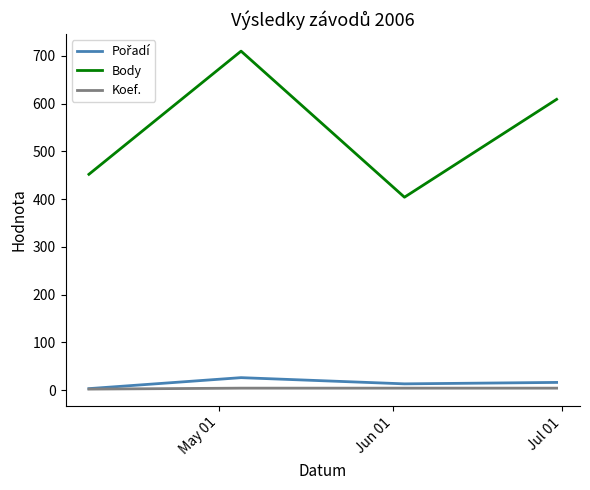

True or false: Koef. and Body cross at least once.

False